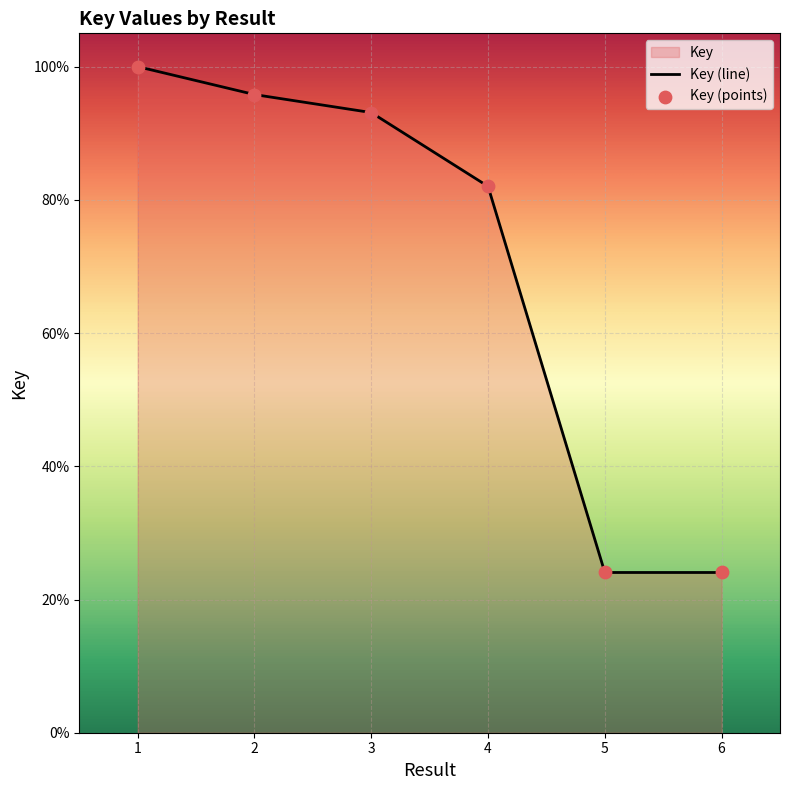

Between 1 and 6, which is larger?

1